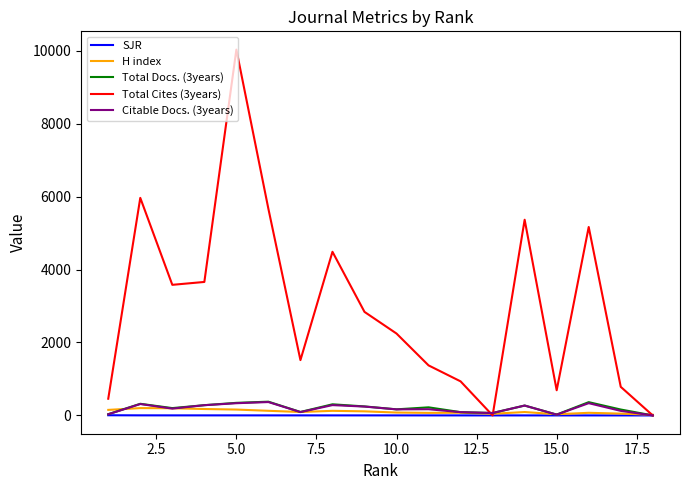

Which series has the largest total across all categories?

Total Cites (3years)